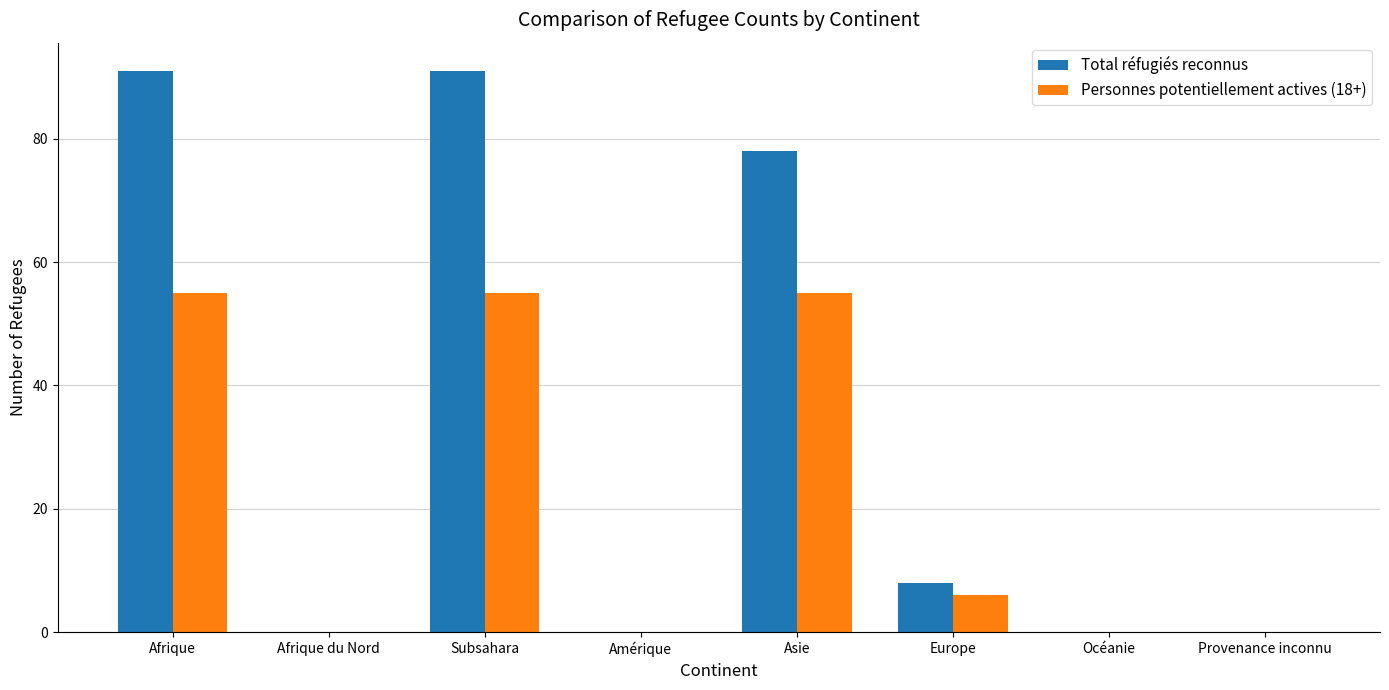

What is the sum of the Personnes potentiellement actives (18+) values at Europe and Afrique?

61